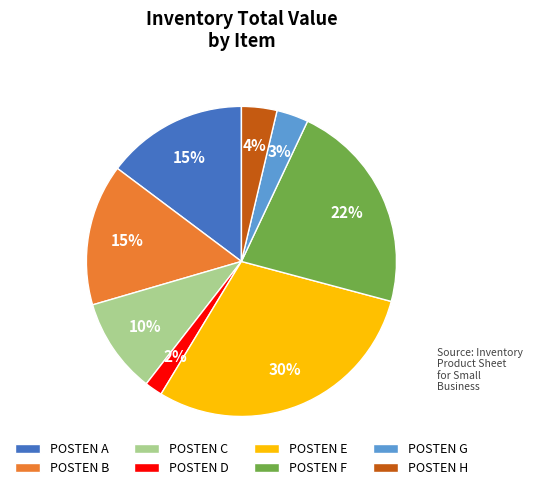

The POSTEN G slice represents 3% of the pie. True or false?

True